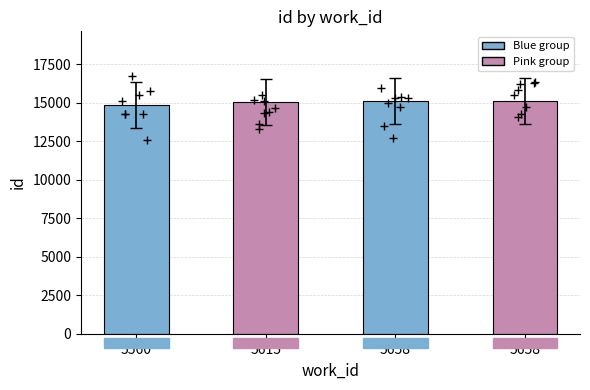

What is the ratio of the value at 5615 to the value at 5560?

1.0